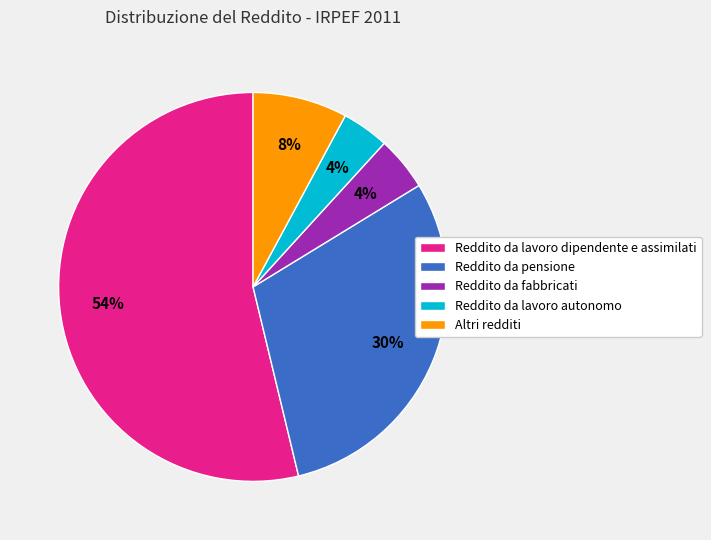

Is it true that Reddito da pensione is 30% of the pie?

True